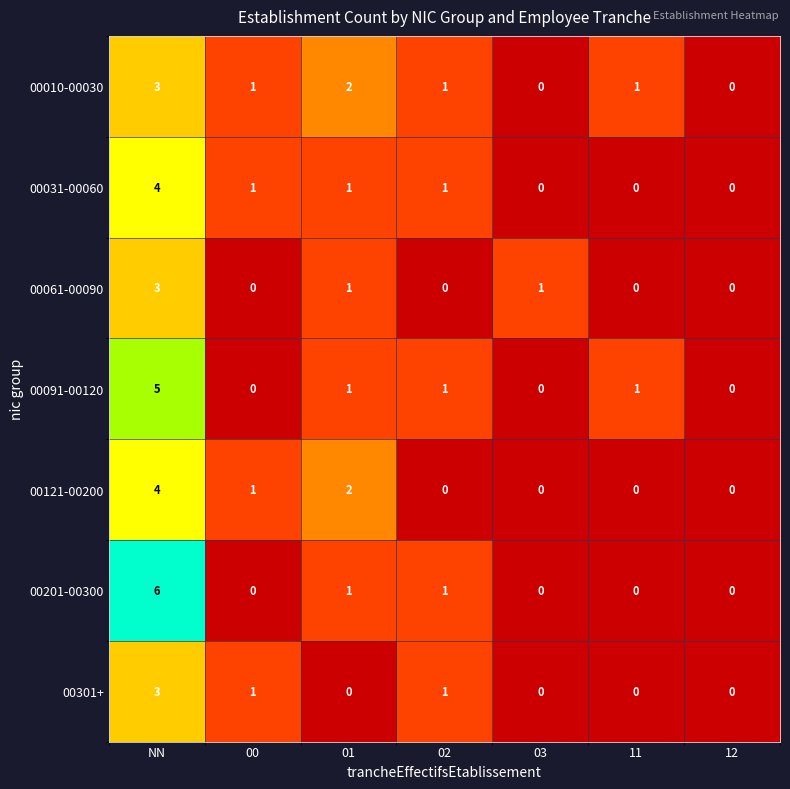

What is the difference between the maximum and minimum values in the 00201-00300 series?

6